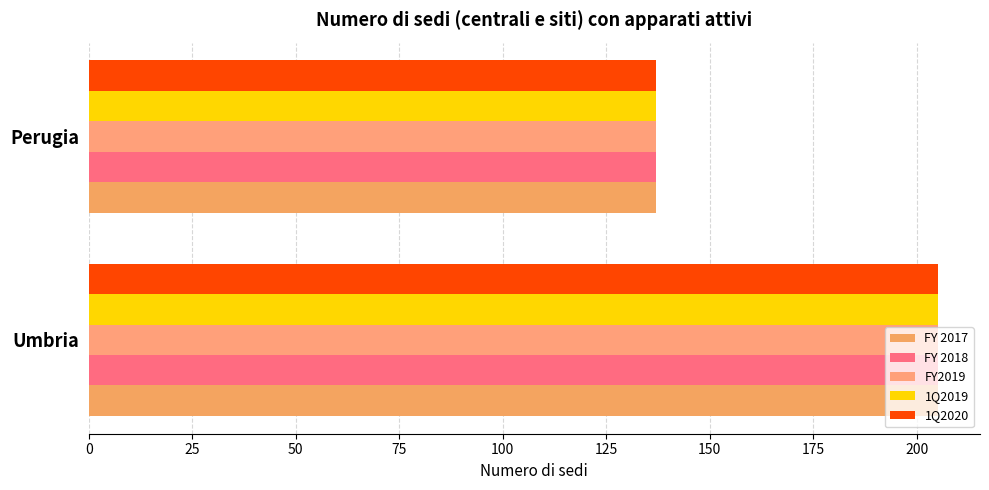

How many values in the FY 2018 series are below 205?

1